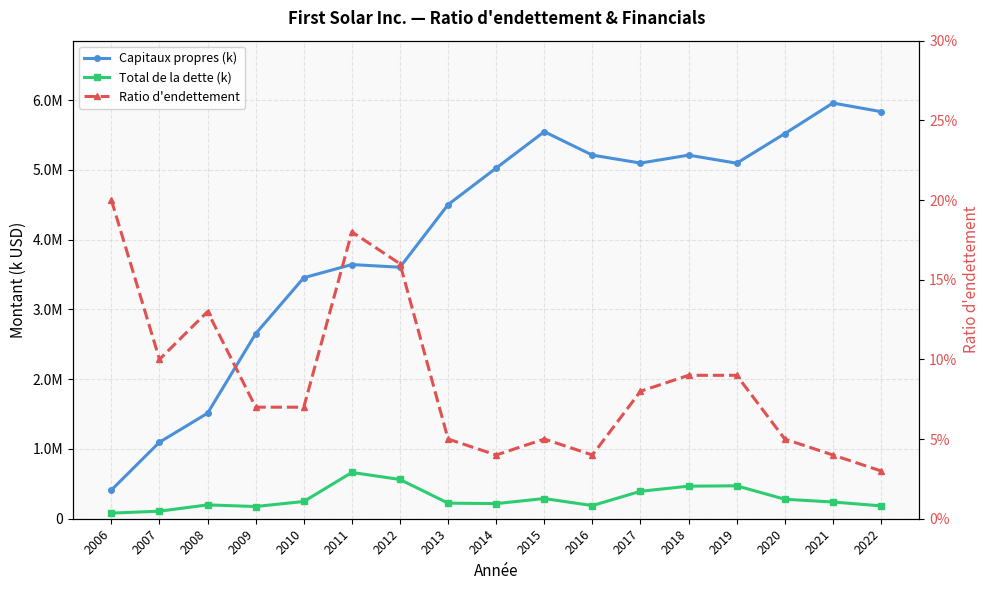

The value of Capitaux propres (k) at 2014 is 5027487.0. True or false?

True